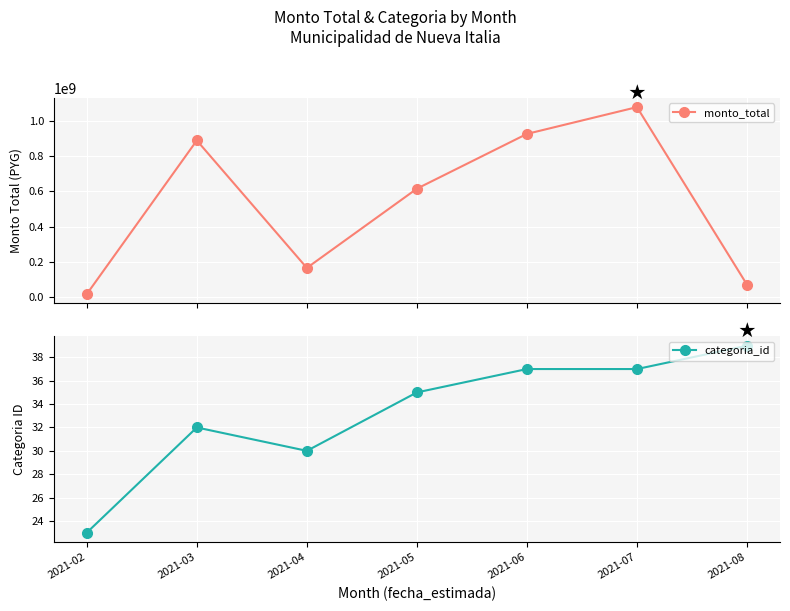

Reading left to right, transcribe all the data shown in this chart.

monto_total: 16320000	889130780	165000000	615222469	926331350	1078507505	70000000
categoria_id: 23	32	30	35	37	37	39